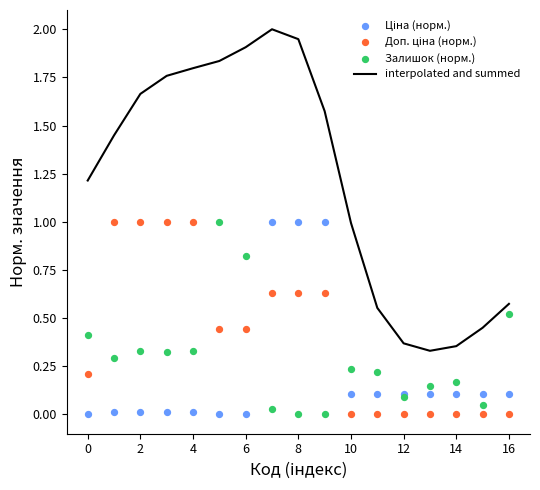

Which series has the largest Y range (max minus min)?

interpolated and summed